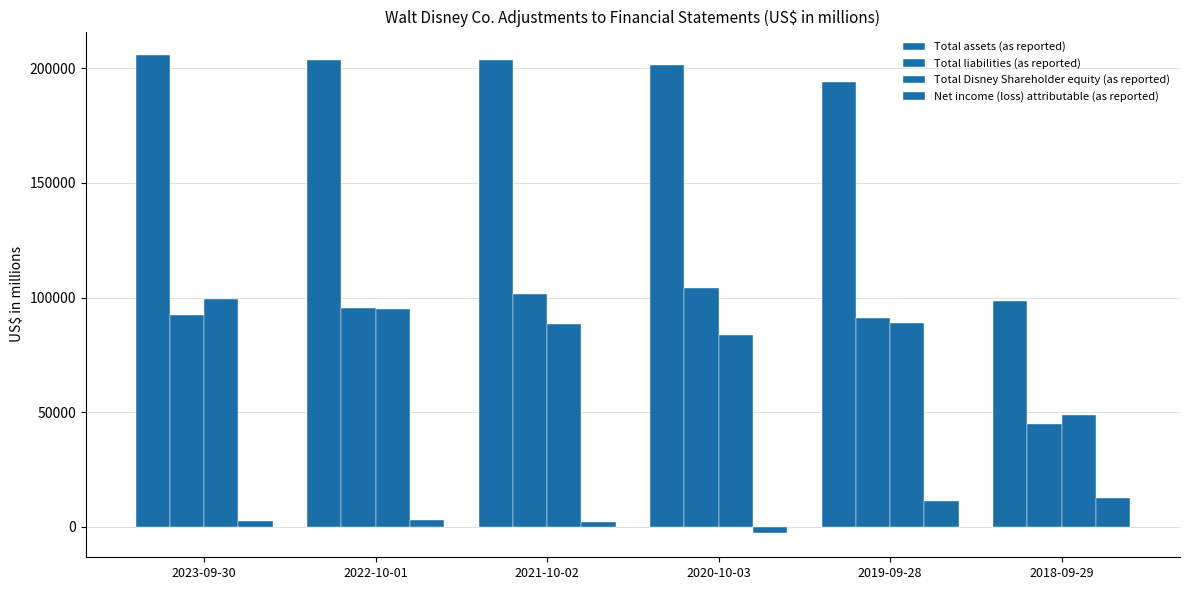

What is the total value across all series at 2023-09-30?

399777